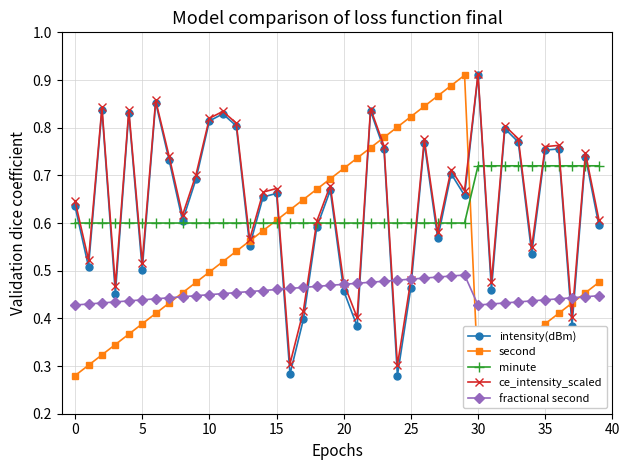

How many ce_intensity_scaled values are between 0 and 1?

40